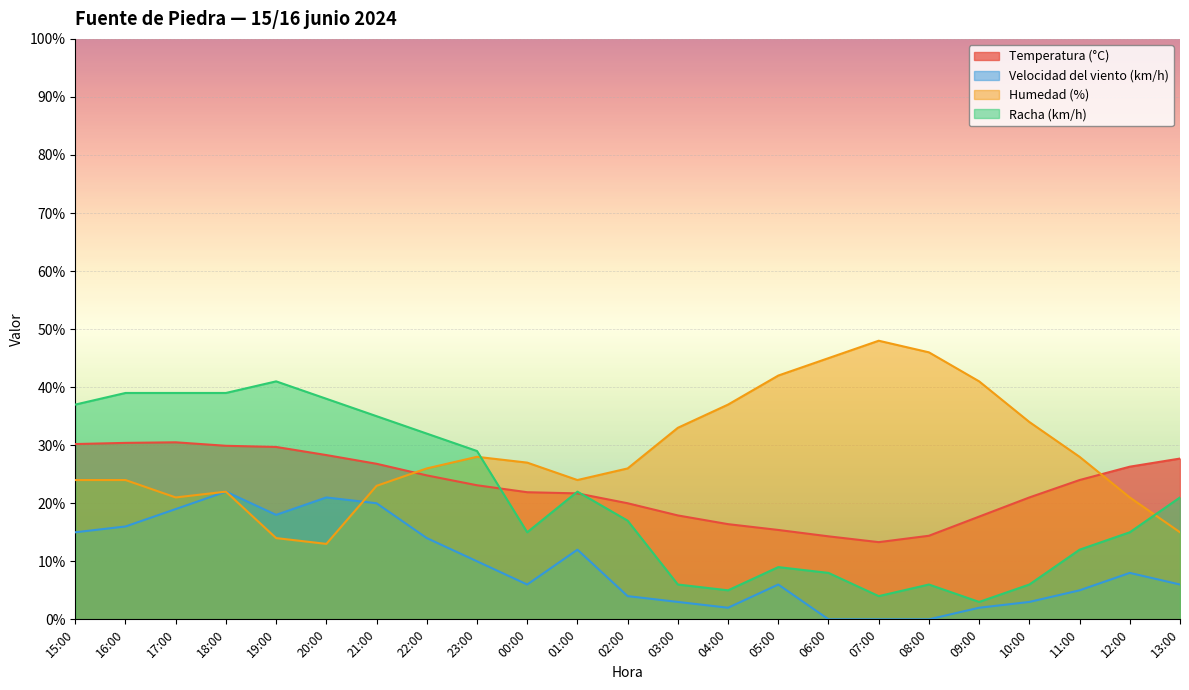

Reading right to left, list all the values displayed in this chart.

Temperatura (°C): 13:00=27.7	12:00=26.3	11:00=24.0	10:00=21.0	09:00=17.7	08:00=14.4	07:00=13.3	06:00=14.3	05:00=15.4	04:00=16.4	03:00=17.9	02:00=20.0	01:00=21.7	00:00=21.9	23:00=23.1	22:00=24.8	21:00=26.8	20:00=28.3	19:00=29.7	18:00=29.9	17:00=30.5	16:00=30.4	15:00=30.2
Velocidad del viento (km/h): 13:00=6.0	12:00=8.0	11:00=5.0	10:00=3.0	09:00=2.0	08:00=0.0	07:00=0.0	06:00=0.0	05:00=6.0	04:00=2.0	03:00=3.0	02:00=4.0	01:00=12.0	00:00=6.0	23:00=10.0	22:00=14.0	21:00=20.0	20:00=21.0	19:00=18.0	18:00=22.0	17:00=19.0	16:00=16.0	15:00=15.0
Humedad (%): 13:00=15.0	12:00=21.0	11:00=28.0	10:00=34.0	09:00=41.0	08:00=46.0	07:00=48.0	06:00=45.0	05:00=42.0	04:00=37.0	03:00=33.0	02:00=26.0	01:00=24.0	00:00=27.0	23:00=28.0	22:00=26.0	21:00=23.0	20:00=13.0	19:00=14.0	18:00=22.0	17:00=21.0	16:00=24.0	15:00=24.0
Racha (km/h): 13:00=21.0	12:00=15.0	11:00=12.0	10:00=6.0	09:00=3.0	08:00=6.0	07:00=4.0	06:00=8.0	05:00=9.0	04:00=5.0	03:00=6.0	02:00=17.0	01:00=22.0	00:00=15.0	23:00=29.0	22:00=32.0	21:00=35.0	20:00=38.0	19:00=41.0	18:00=39.0	17:00=39.0	16:00=39.0	15:00=37.0